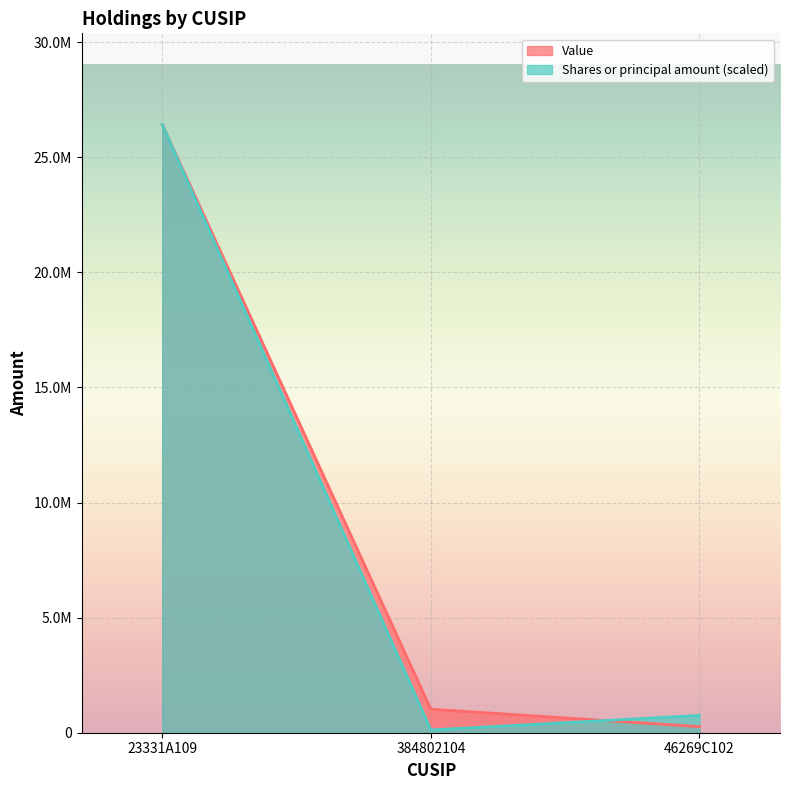

What is the maximum value for Value?

26417000.0